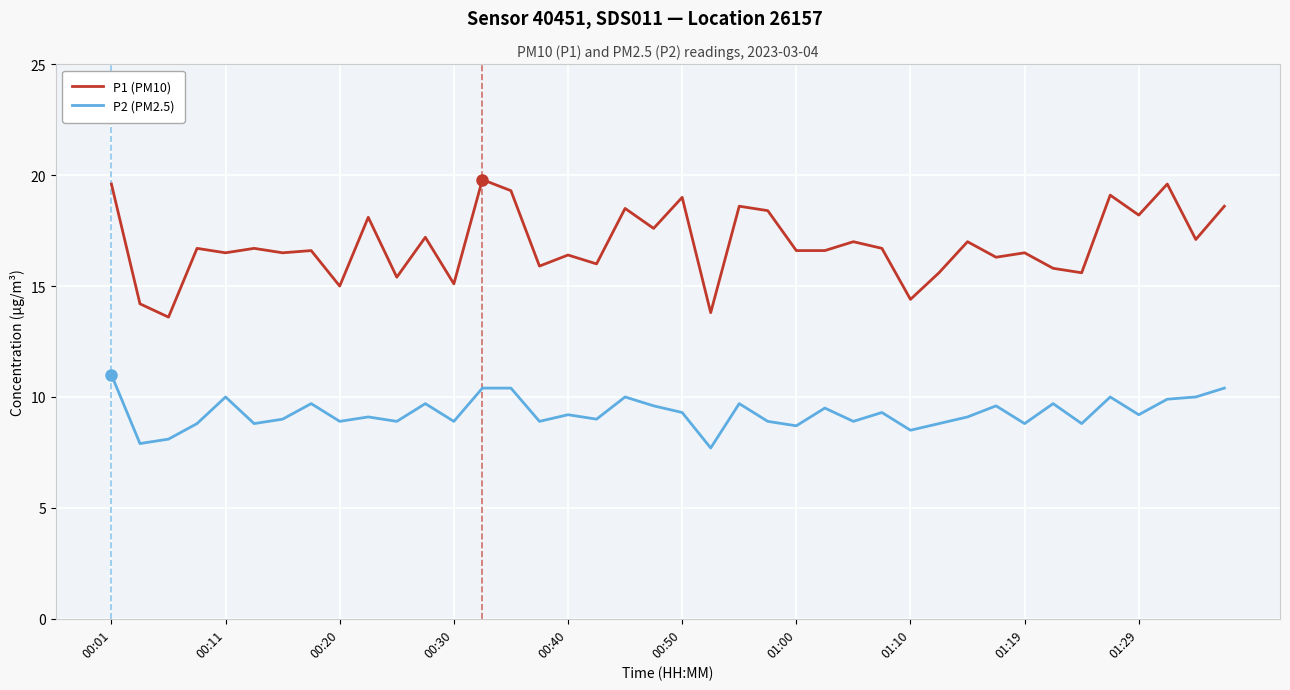

True or false: P1 (PM10) and P2 (PM2.5) cross at least once.

False